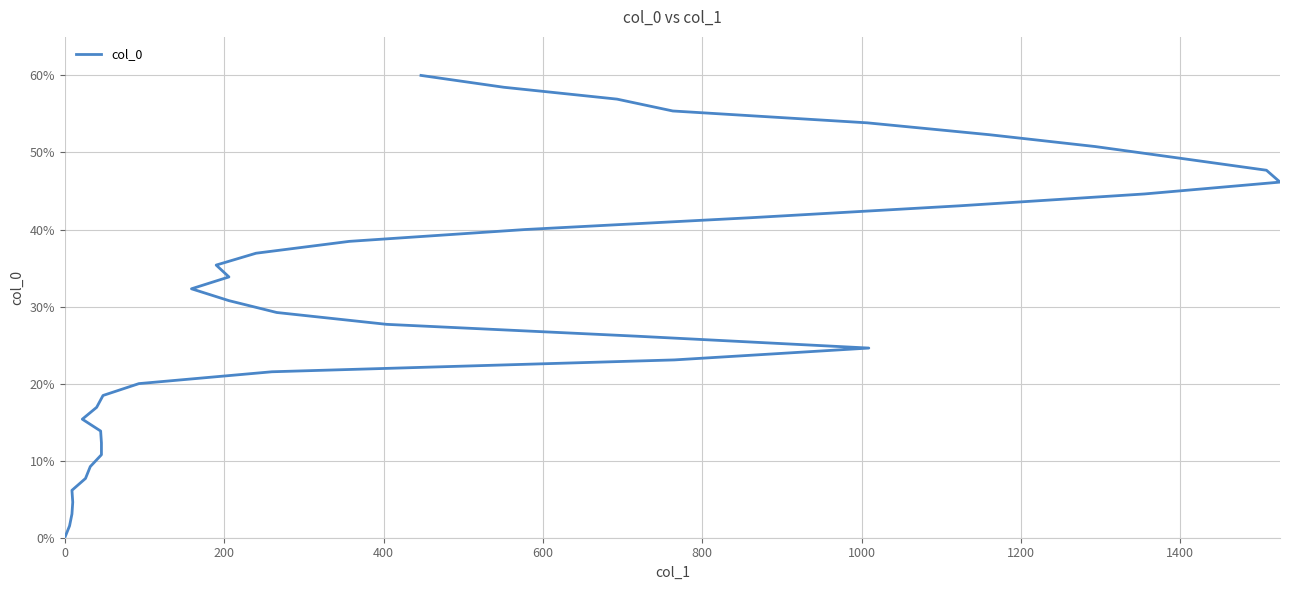

What is the average value?

30.0